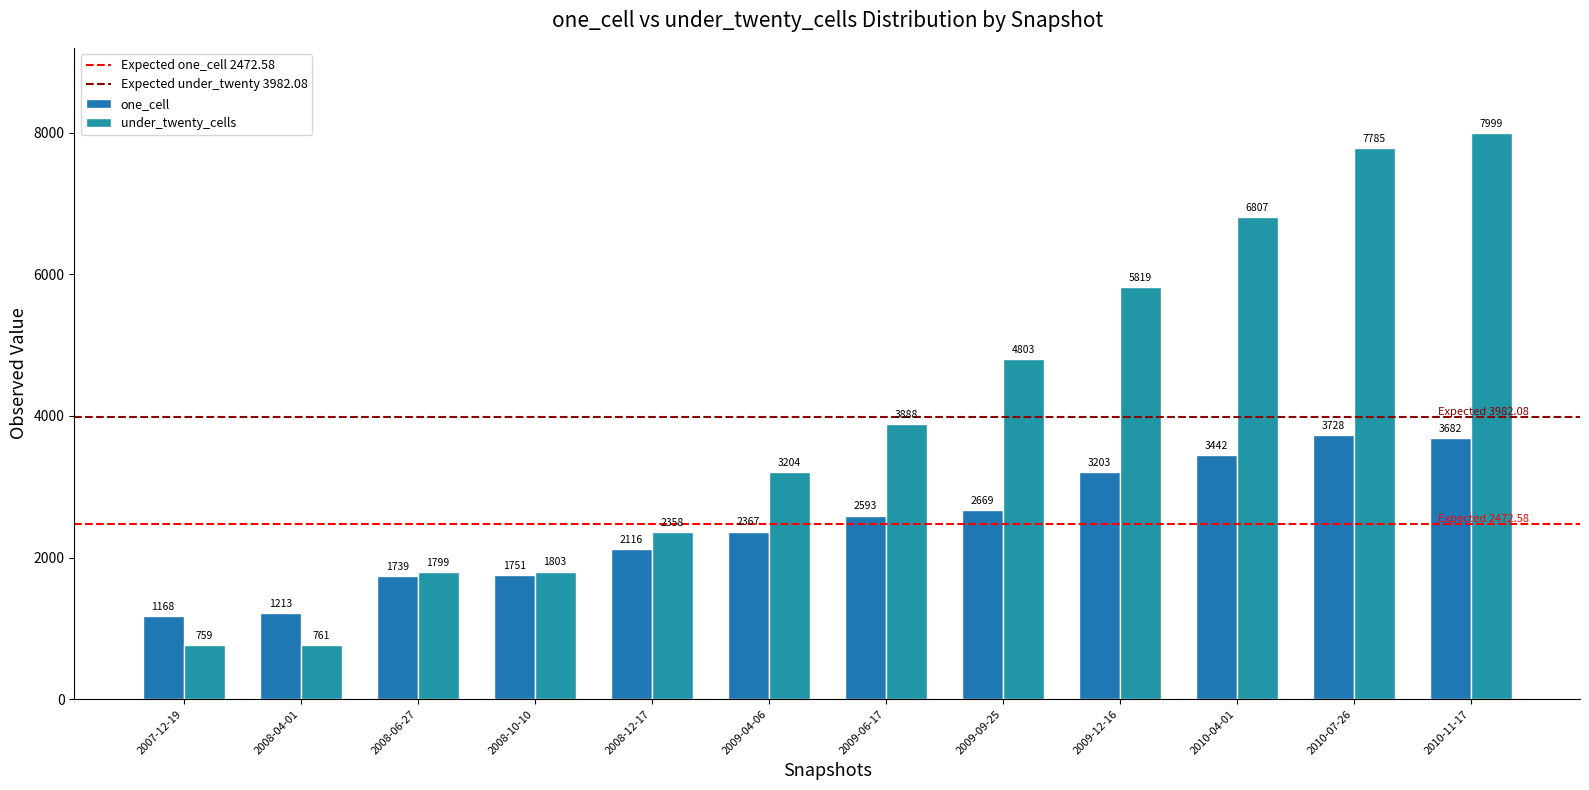

What is the difference between the one_cell values at 2008-06-27 and 2009-09-25?

930